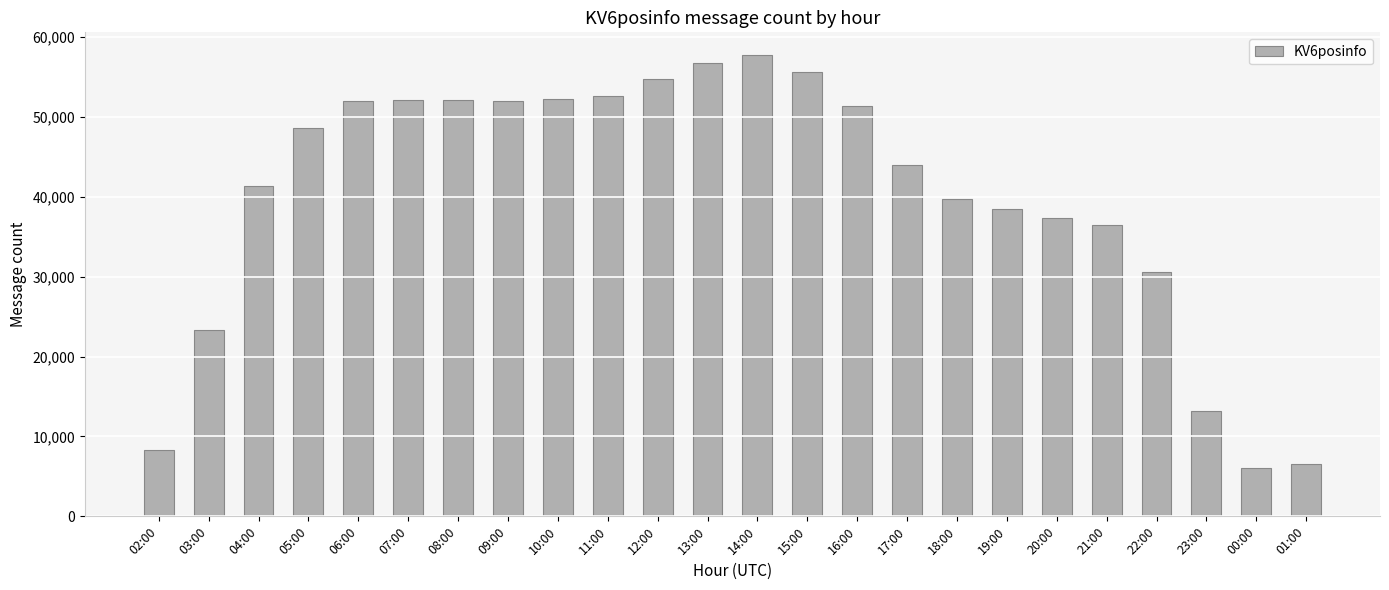

Is it true that the value at 05:00 is 72854?

False